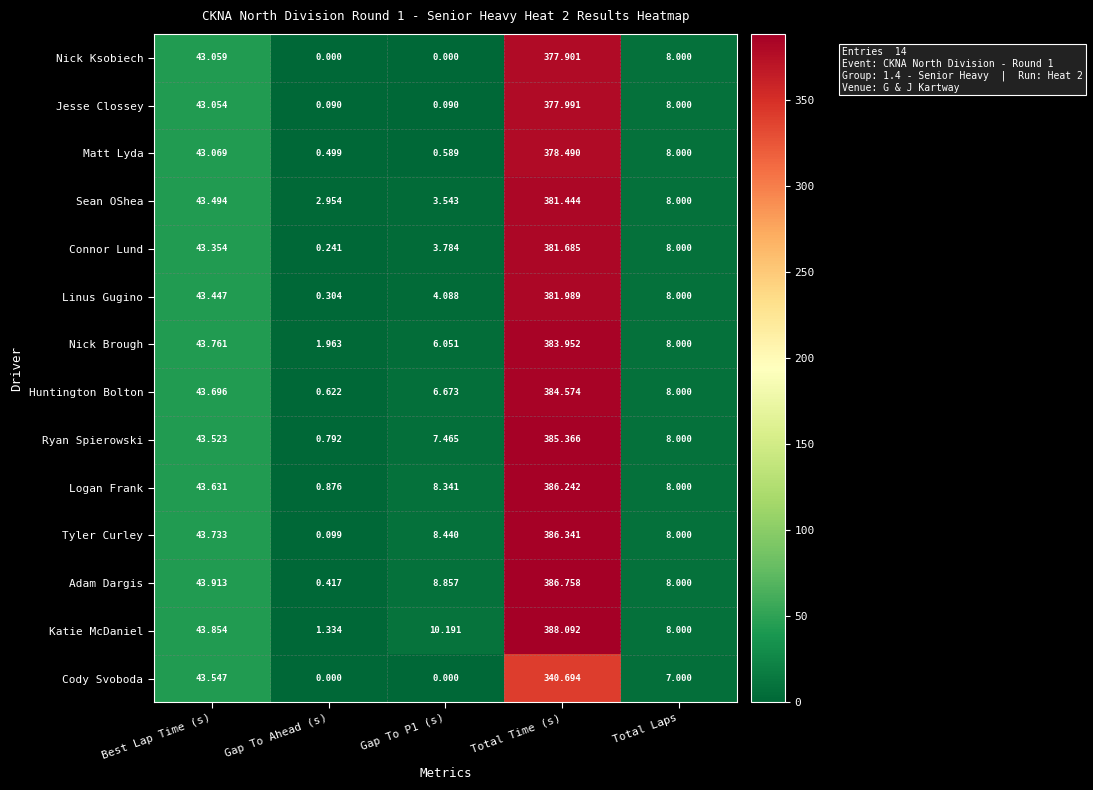

Which category has the highest value across all series?

Total Time (s)